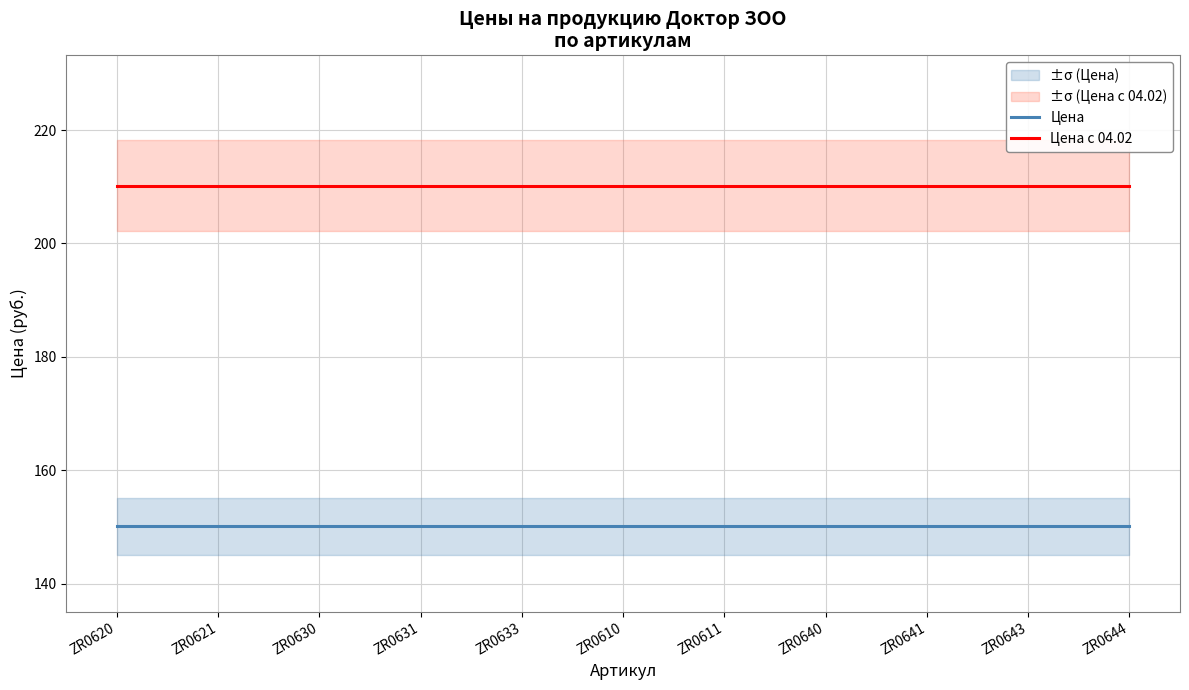

Rank the categories by Цена value from highest to lowest.

ZR0620, ZR0621, ZR0630, ZR0631, ZR0633, ZR0610, ZR0611, ZR0640, ZR0641, ZR0643, ZR0644